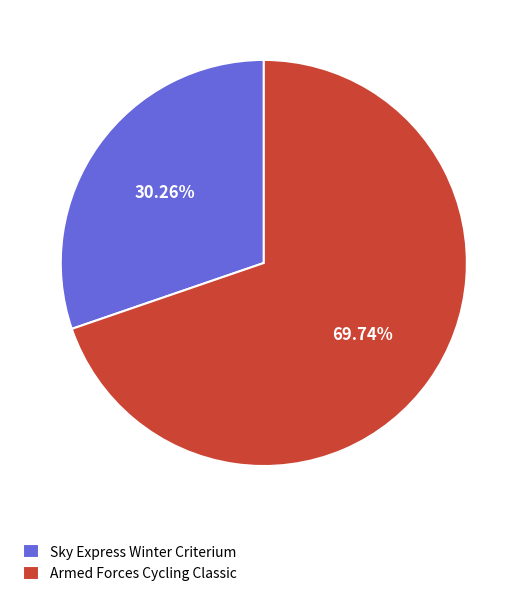

Is the sum of Sky Express Winter Criterium and Armed Forces Cycling Classic greater than half?

Yes